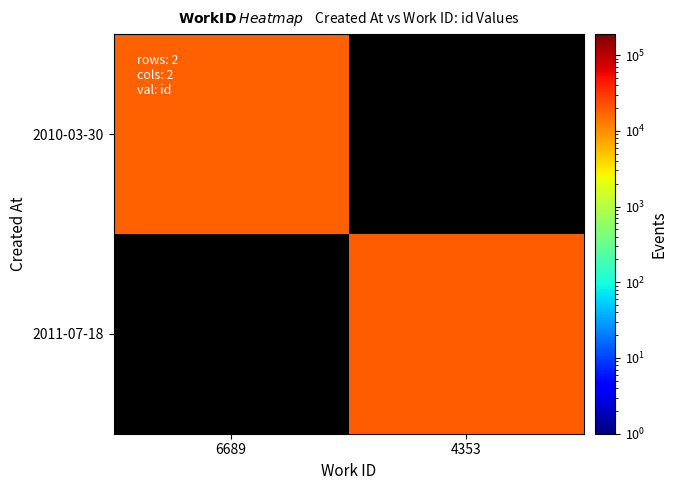

At which label is 2010-03-30 closest to 17751?

6689